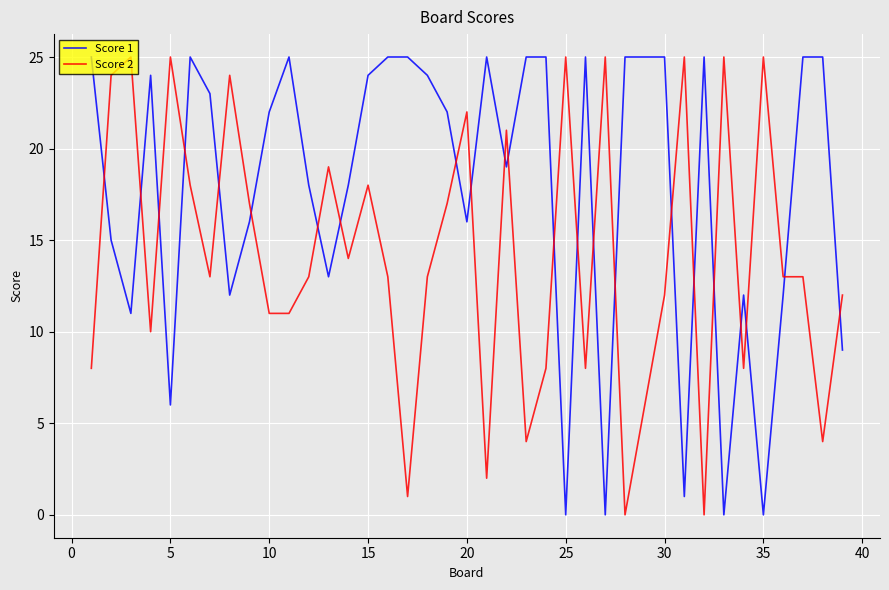

Which series ends up on top after the final intersection of Score 1 and Score 2?

Score 2